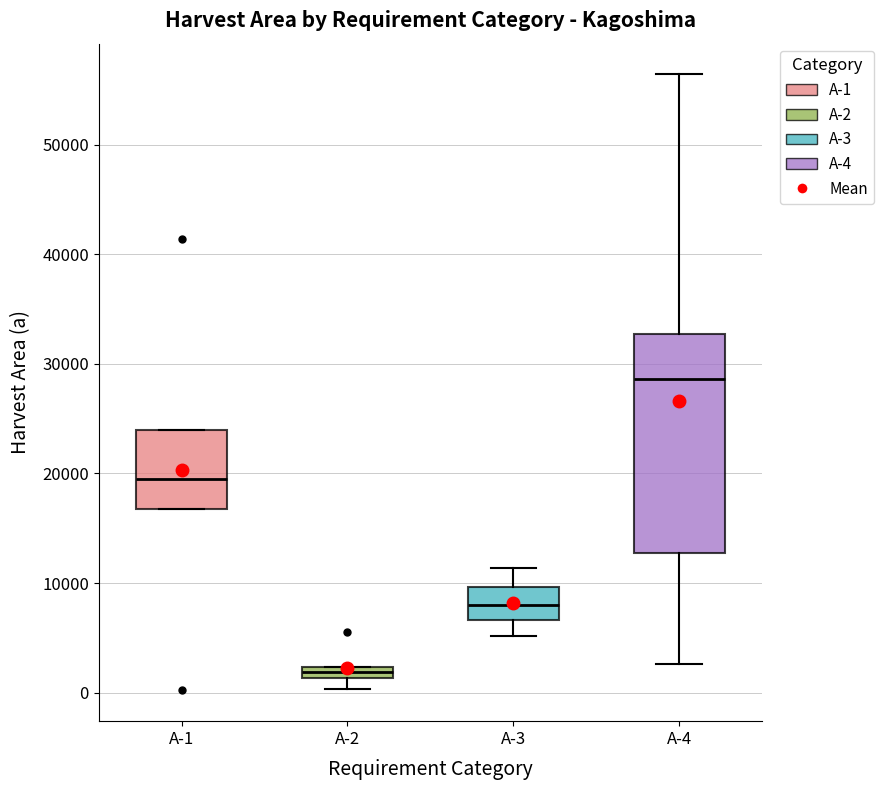

Comparing the boxes themselves (not the whiskers), which one is the tallest?

A-4